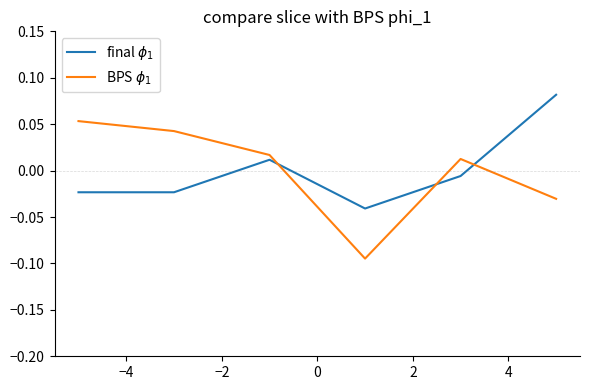

Does the chart have visible grid lines?

No